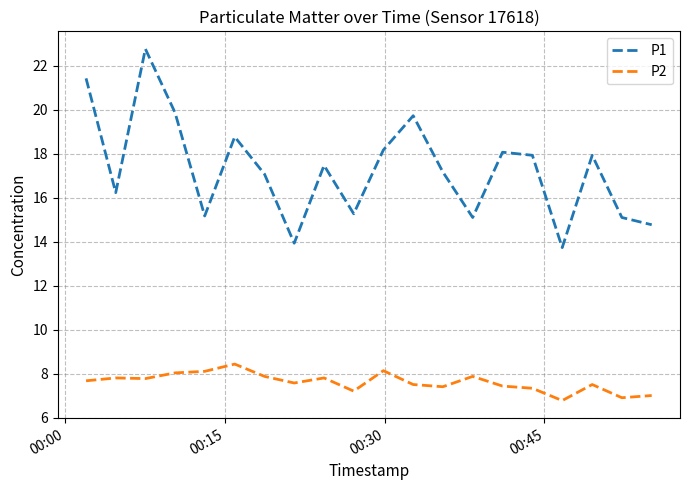

Count the number of data series in this chart.

2